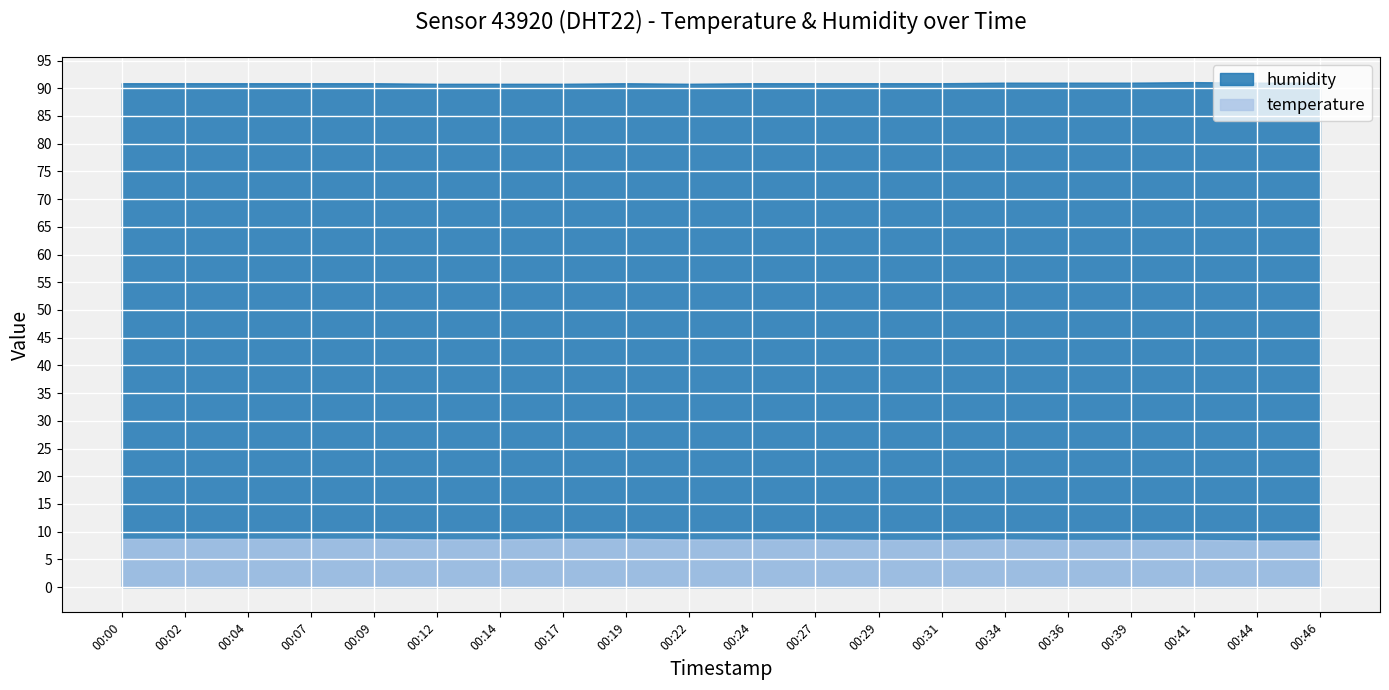

Reading left to right, what are all the values shown in this chart?

temperature: 00:00=8.7	00:02=8.7	00:04=8.7	00:07=8.7	00:09=8.7	00:12=8.6	00:14=8.6	00:17=8.7	00:19=8.7	00:22=8.6	00:24=8.6	00:27=8.6	00:29=8.5	00:31=8.5	00:34=8.6	00:36=8.5	00:39=8.5	00:41=8.5	00:44=8.4	00:46=8.4
humidity: 00:00=90.9	00:02=90.9	00:04=90.9	00:07=90.9	00:09=90.9	00:12=90.8	00:14=90.8	00:17=90.8	00:19=90.9	00:22=90.8	00:24=90.9	00:27=90.9	00:29=90.9	00:31=90.9	00:34=91.0	00:36=91.0	00:39=91.0	00:41=91.1	00:44=91.0	00:46=91.0